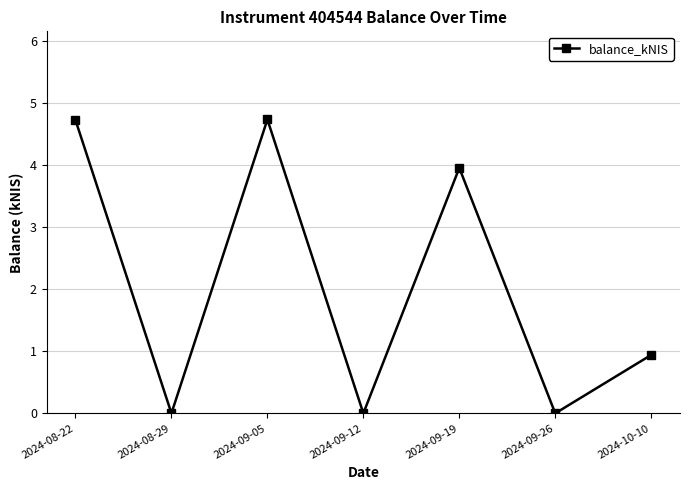

Which has a higher value, 2024-09-19 or 2024-08-22?

2024-08-22